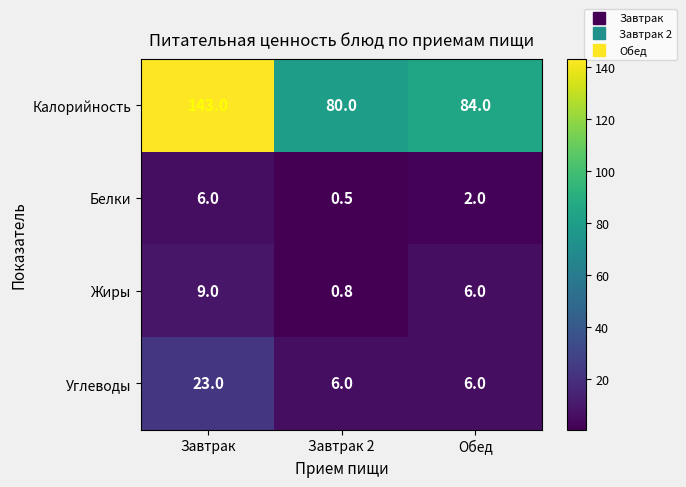

True or false: Калорийность has a value of 144.0 at Завтрак 2.

False